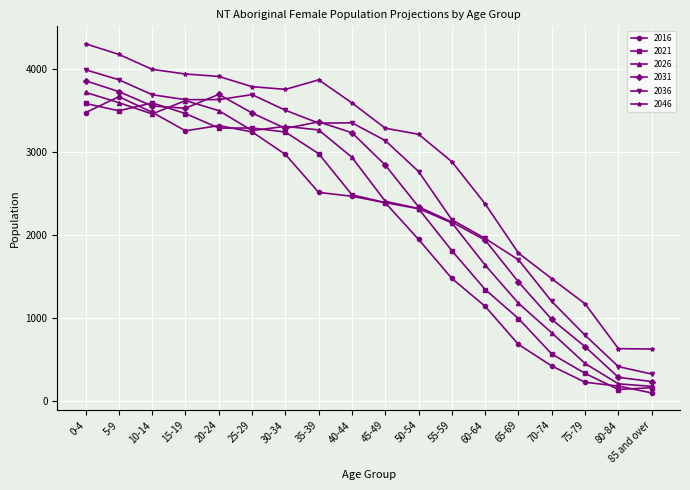

In 2036, how many points are lower than both neighbors (excluding endpoints)?

2